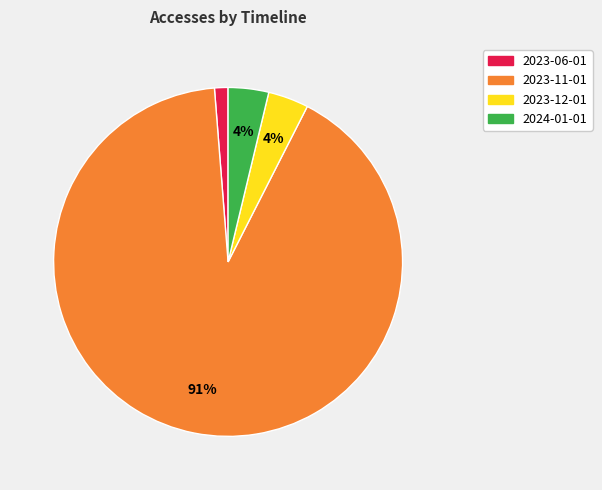

Is there a majority slice in this chart?

Yes